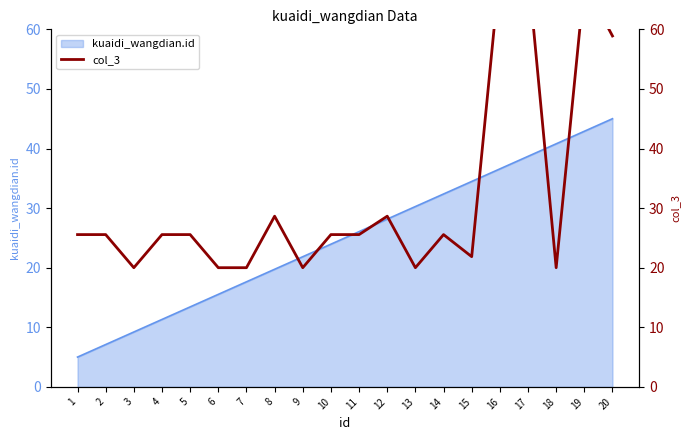

List the labels in order of kuaidi_wangdian.id value, smallest first.

1, 2, 3, 4, 5, 6, 7, 8, 9, 10, 11, 12, 13, 14, 15, 16, 17, 18, 19, 20